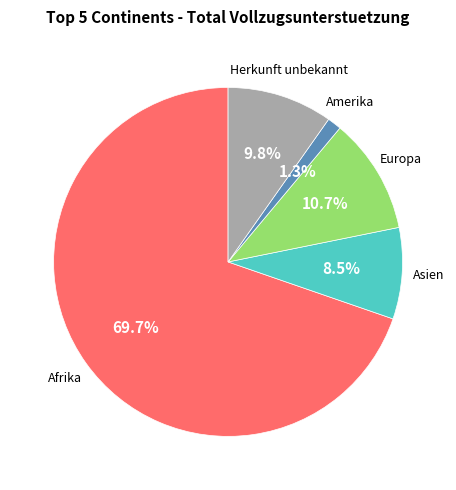

Count the number of slices in the pie.

5